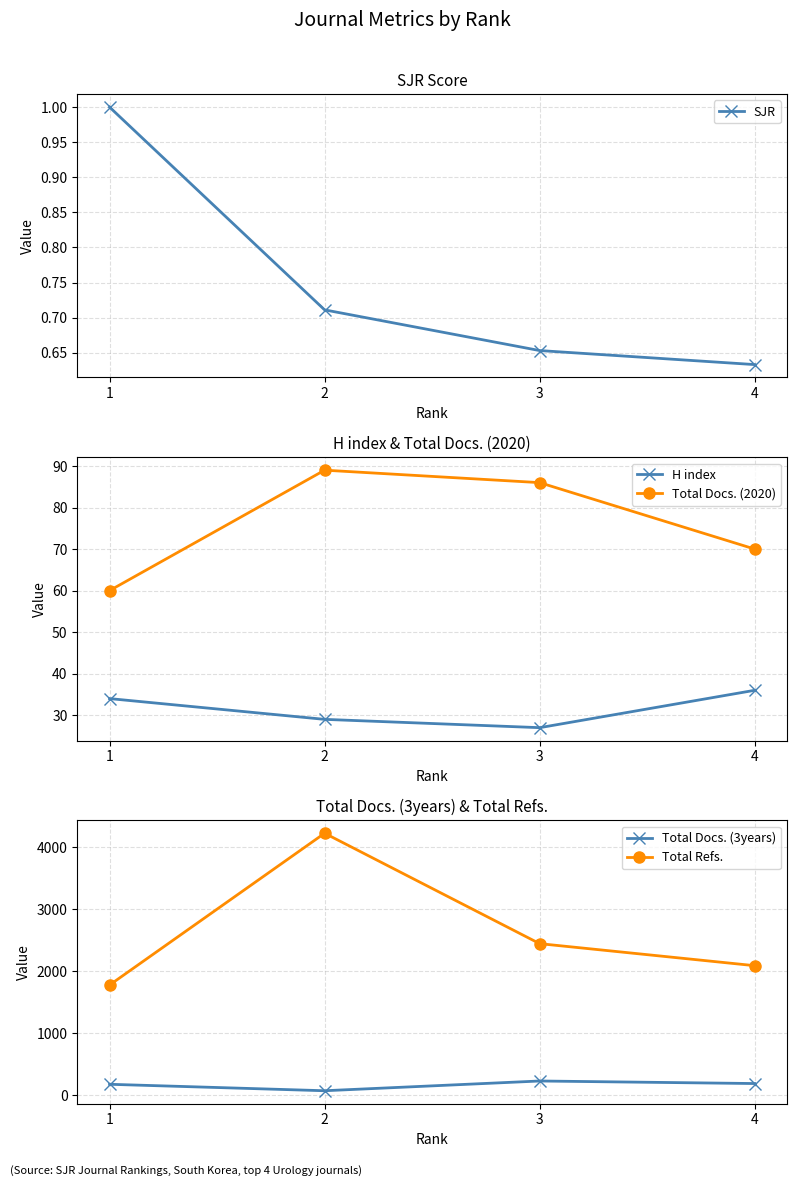

Is the value of Total Docs. (3years) at 3 greater than the value of Total Docs. (2020) at 2?

Yes